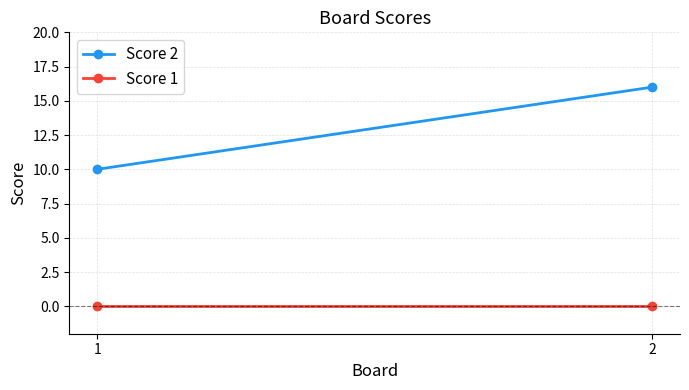

What is the average value of the Score 2 series?

13